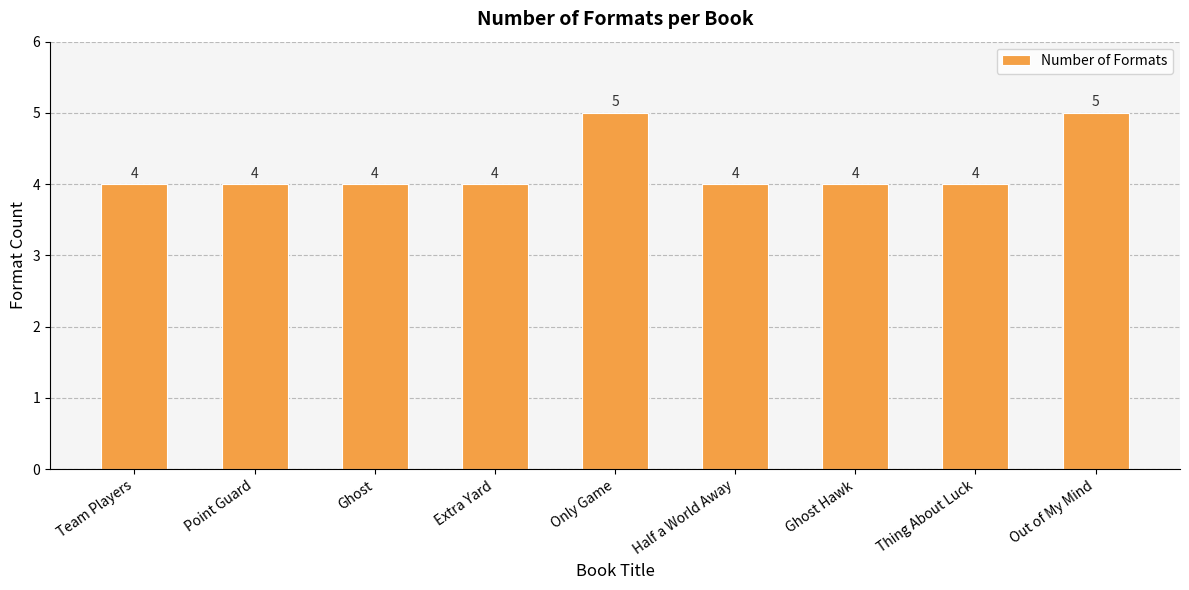

True or false: the data shows 4 at Extra Yard.

True